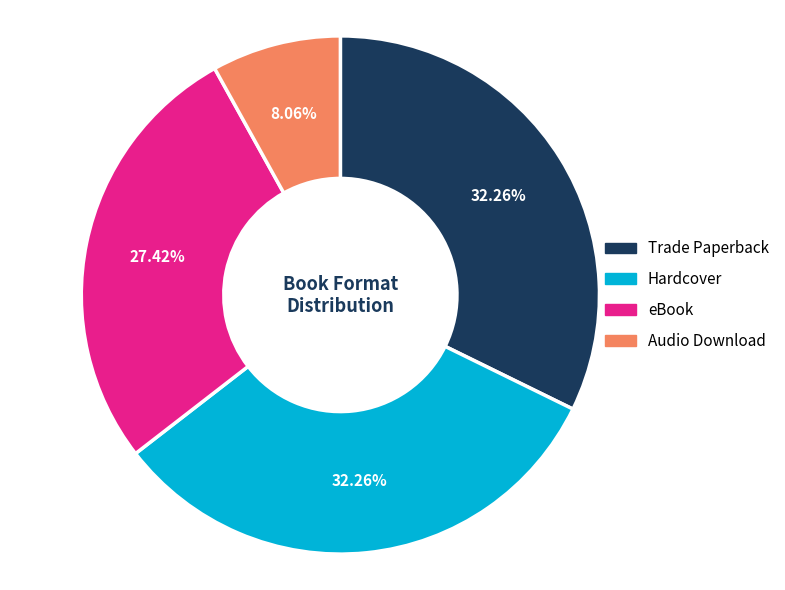

Combined, do Audio Download and Hardcover account for over 50%?

No